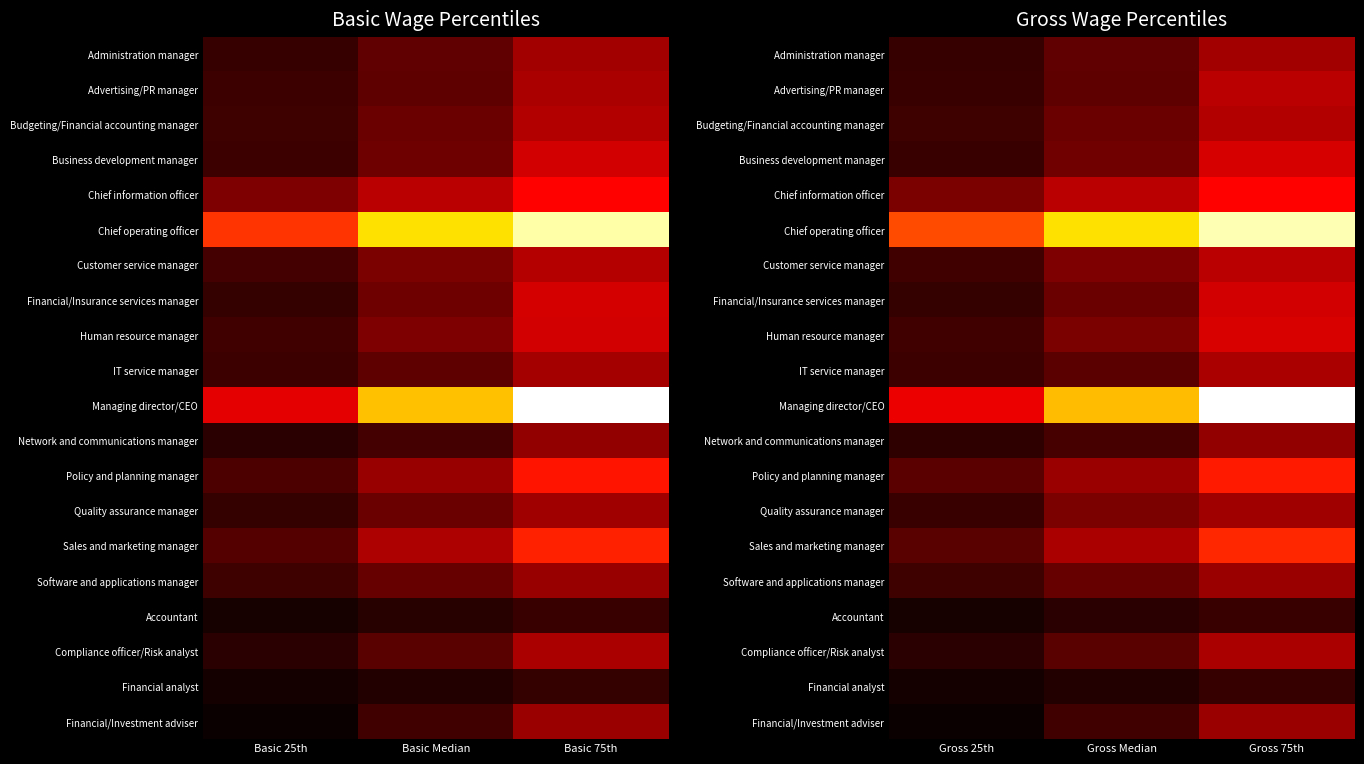

True or false: Compliance officer/Risk analyst has a value of 19926 at Gross 75th.

False